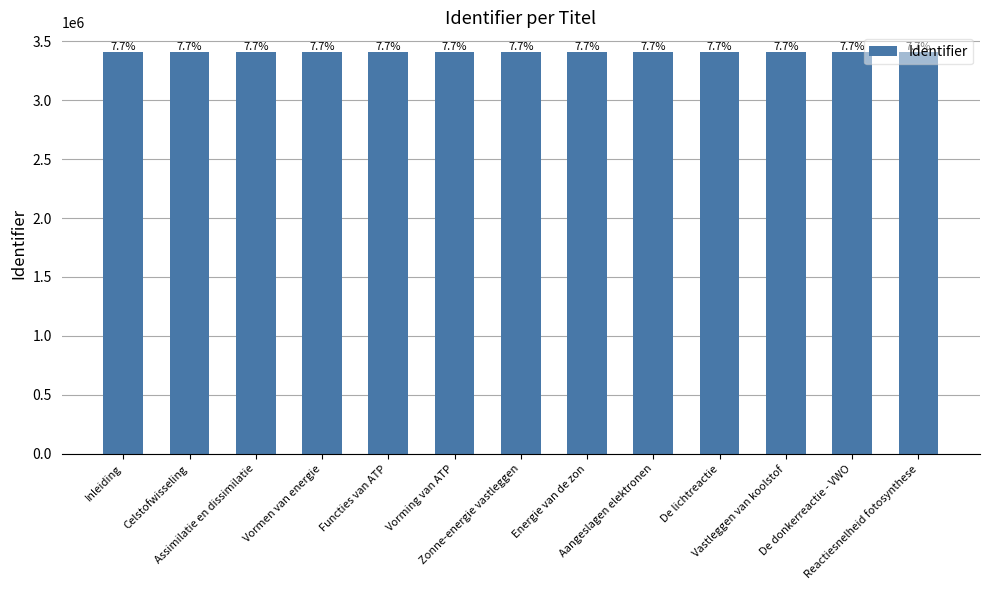

What is the maximum value shown in the chart?

3405214